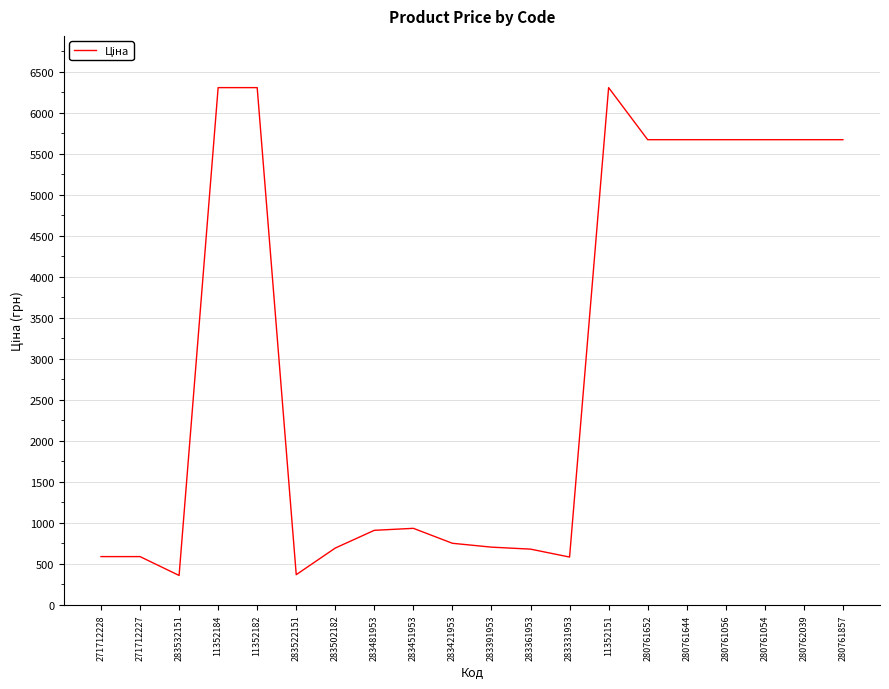

Where is the first local minimum?

283532151